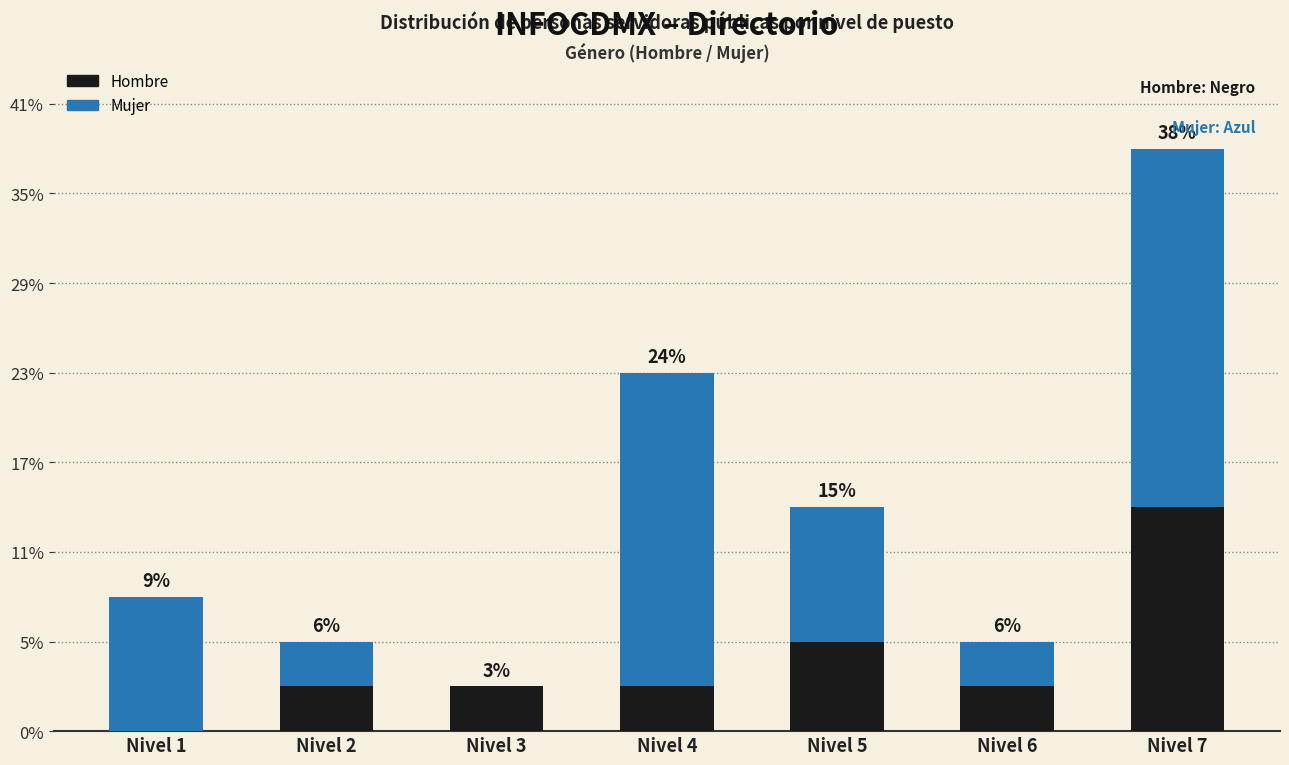

What are all the series names shown in the legend?

Hombre, Mujer